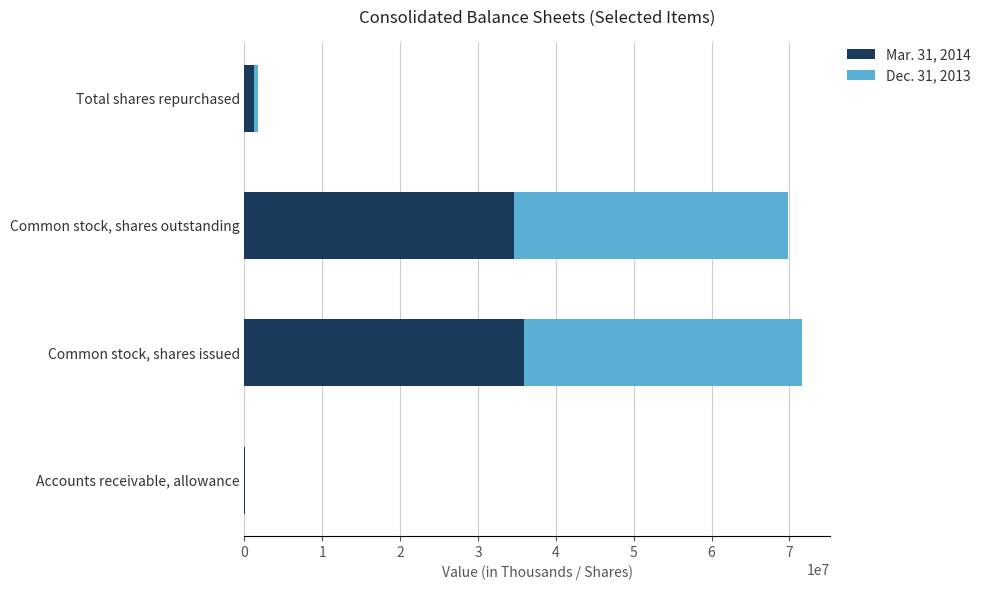

What is the total value across all series at Common stock, shares issued?

71600057